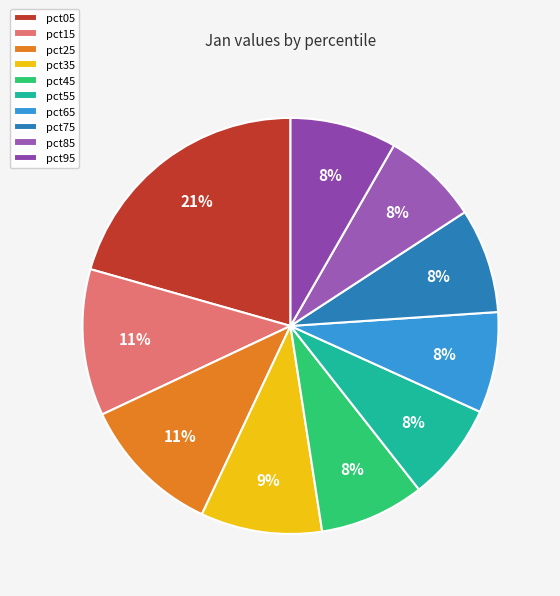

What percentage is the pct85 slice, to the nearest percent?

8%